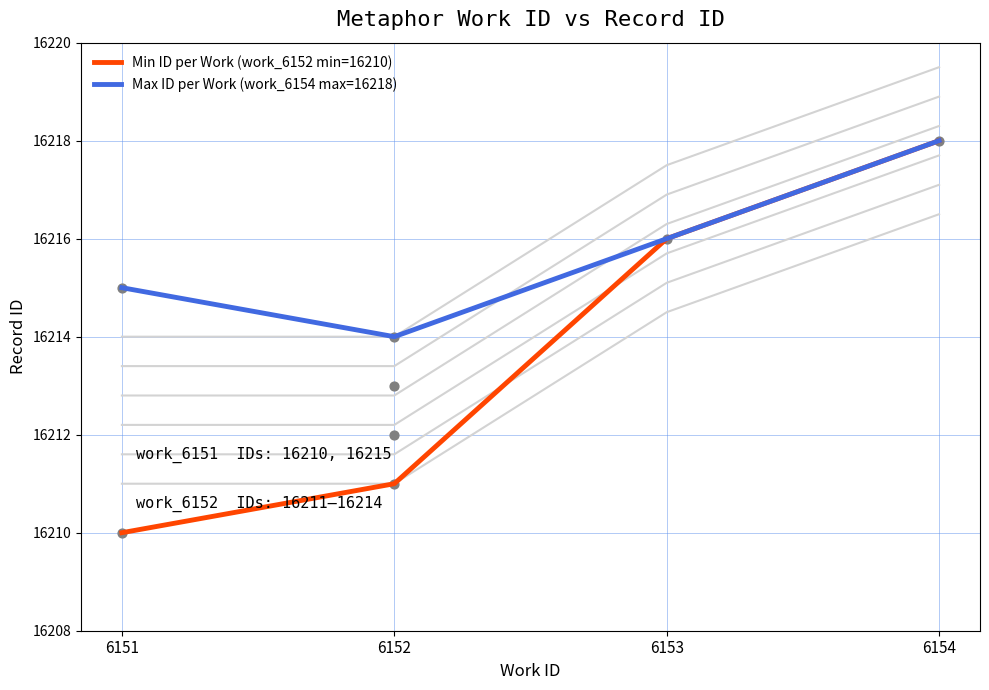

Which series contains the highest Y value?

Min ID per Work (work_6152 min=16210)